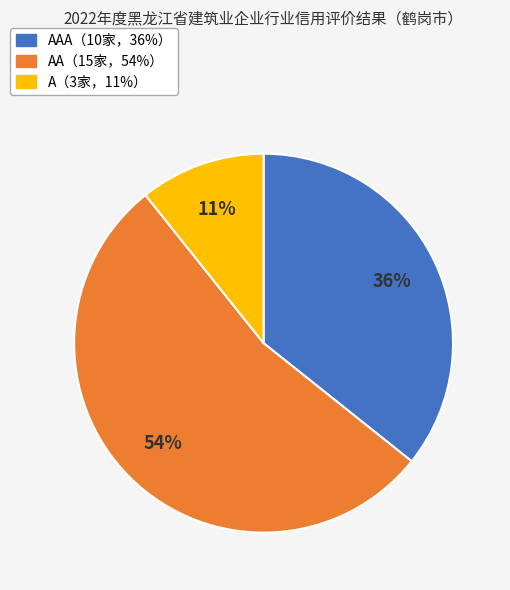

To the nearest percent, what is the difference between the largest and smallest slice percentages?

43%